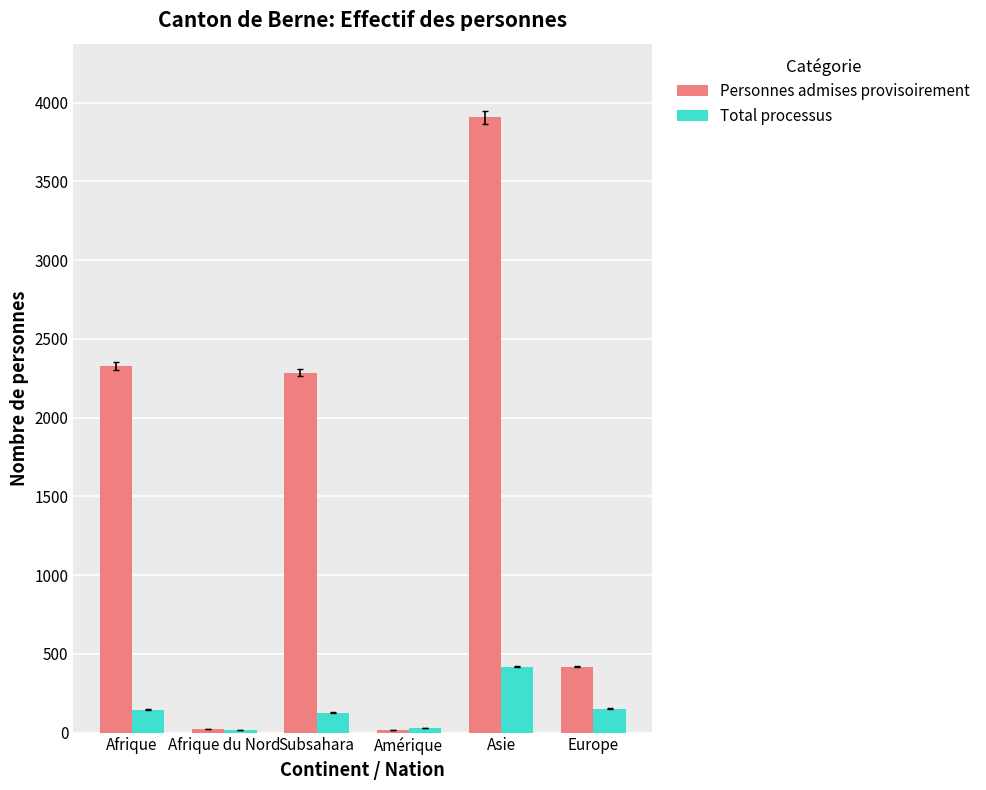

What is the maximum value for Total processus?

417